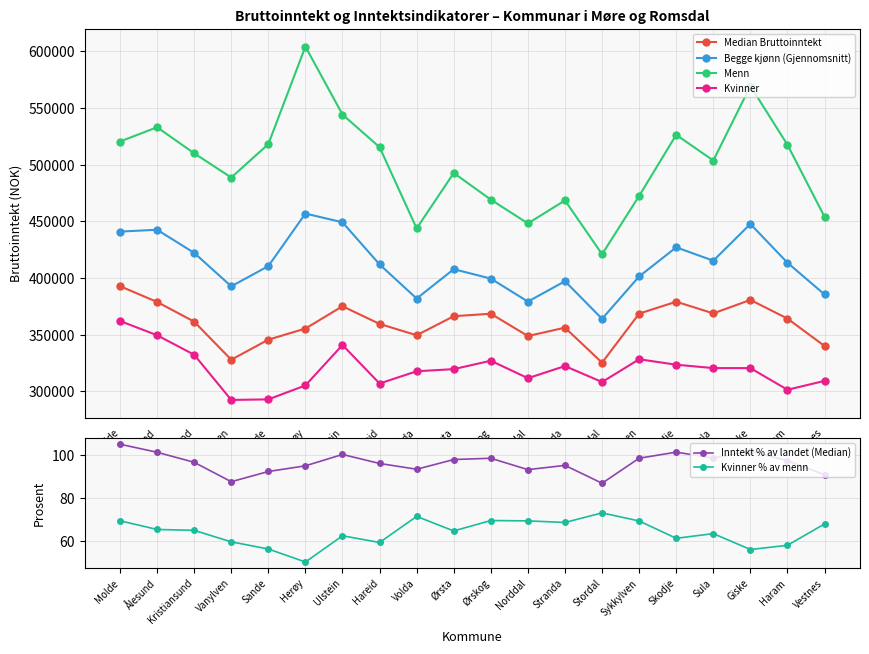

True or false: Menn has a value of 468500.0 at Stranda.

True